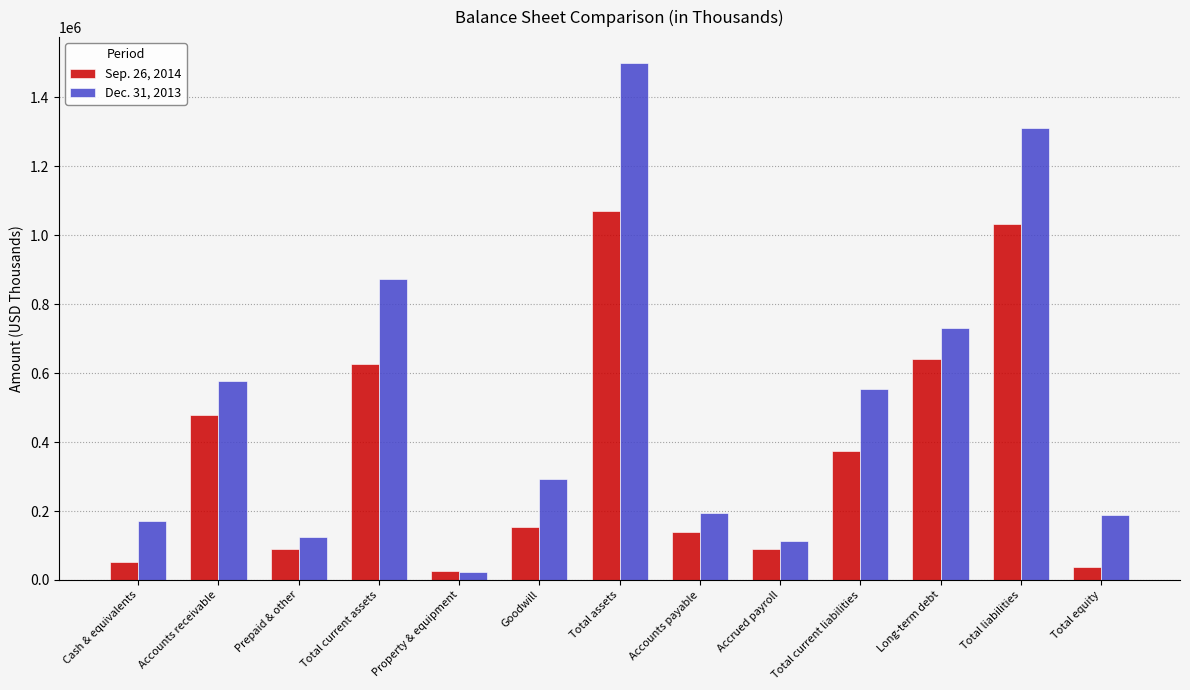

Is it true that Sep. 26, 2014 equals 37880 at Total equity?

True